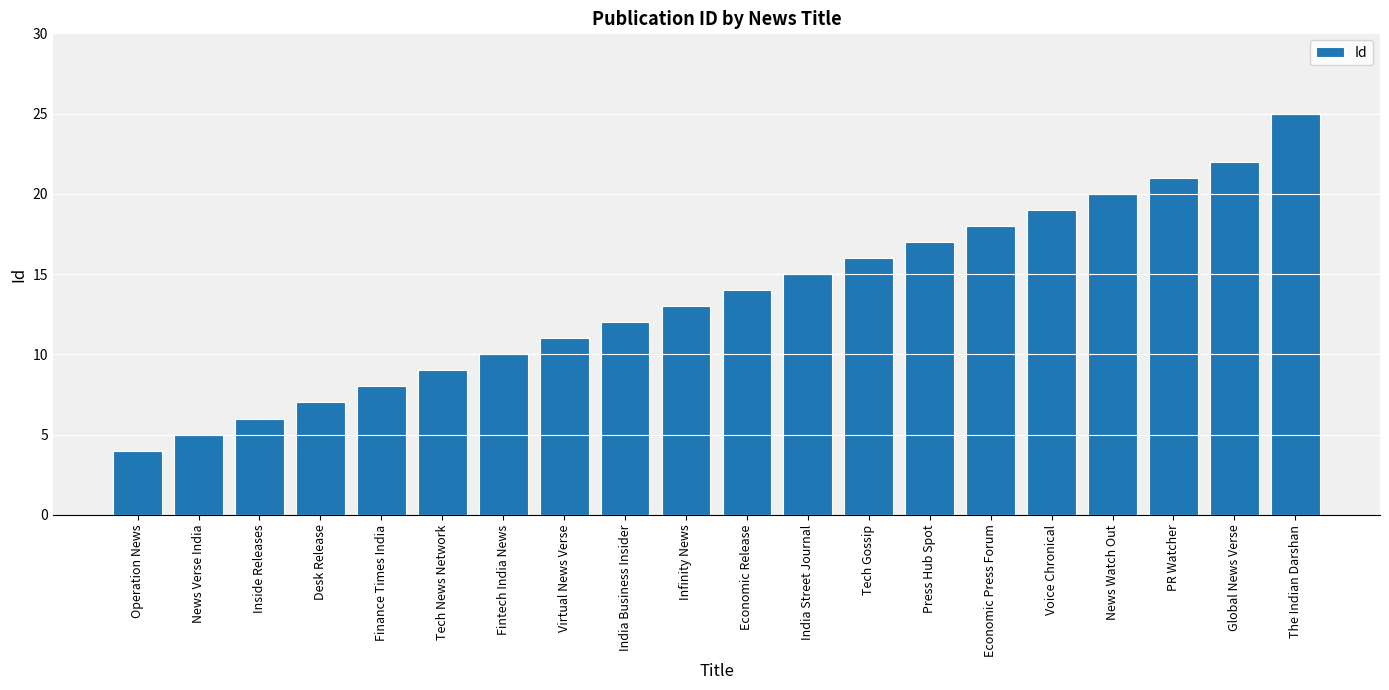

What is the difference between the maximum and minimum values?

21